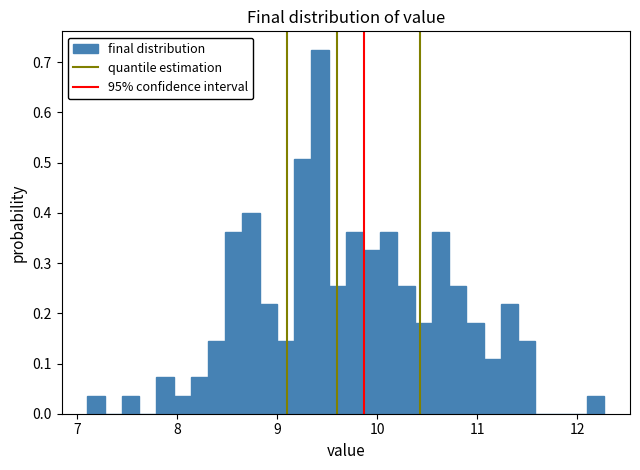

Read against the x-axis, roughly where is the centre of the tallest bar?

9.4